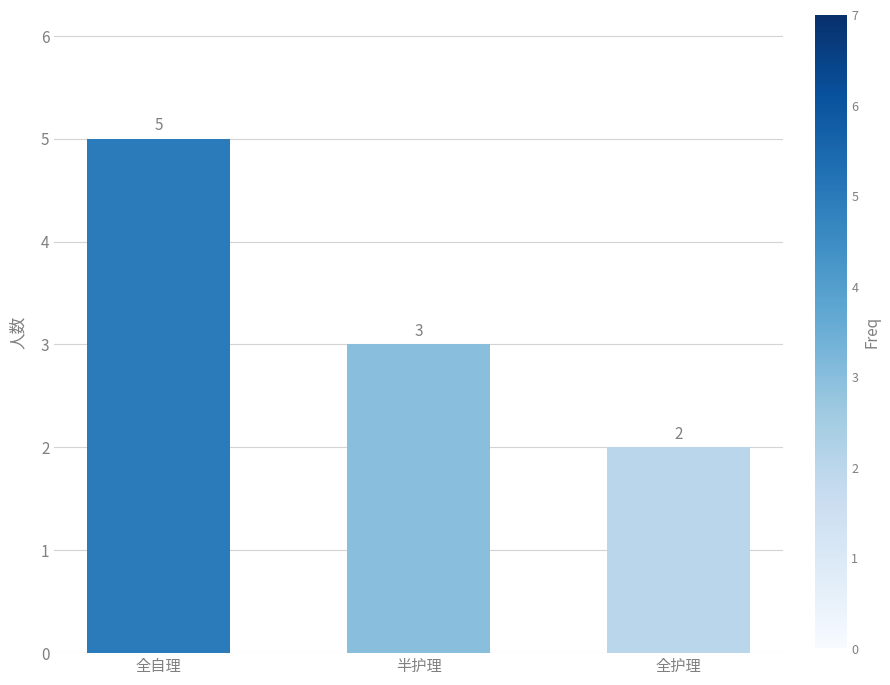

What is the sum of all values?

10